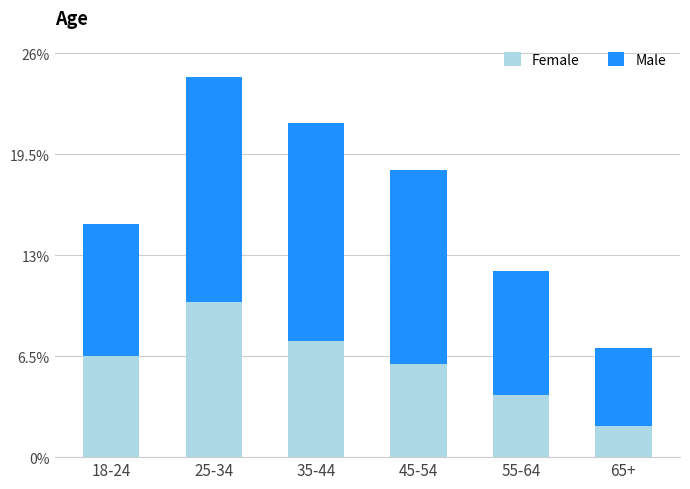

The Female series shows 6.0 at 45-54. True or false?

True